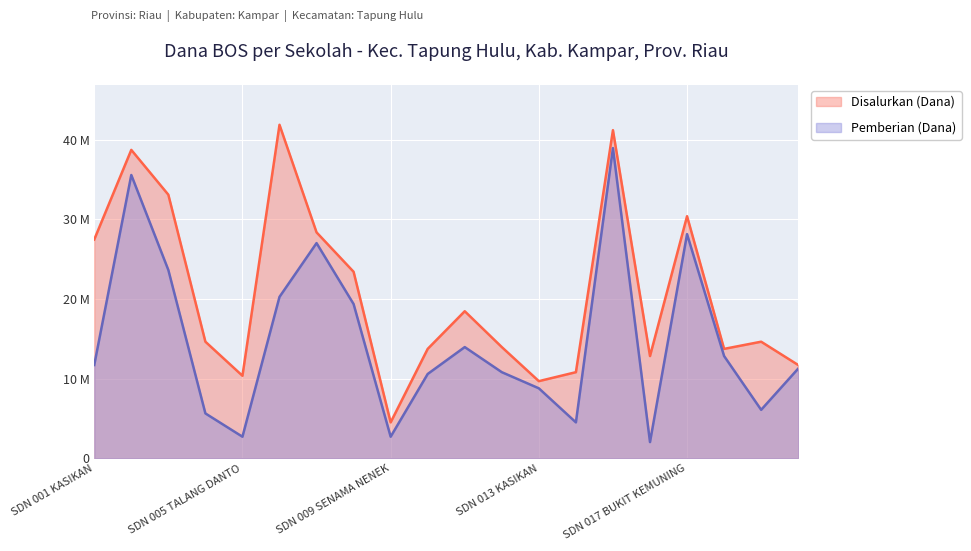

How many lines are shown in the chart?

2